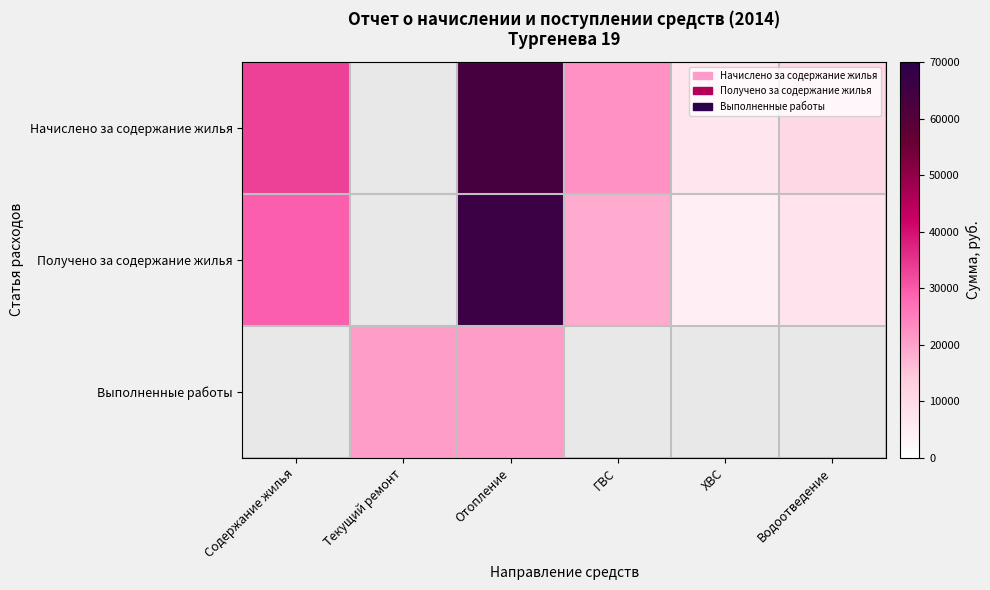

Which series has the largest total across all categories?

Начислено за содержание жилья